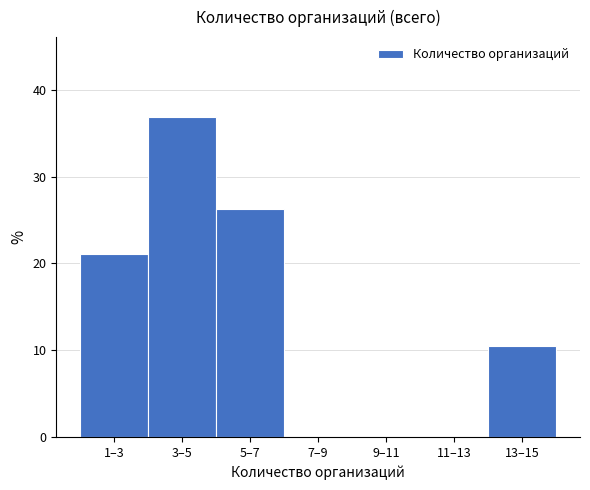

Reading left to right, list all the values displayed in this chart.

1–3=21.1	3–5=36.8	5–7=26.3	7–9=0.0	9–11=0.0	11–13=0.0	13–15=10.5